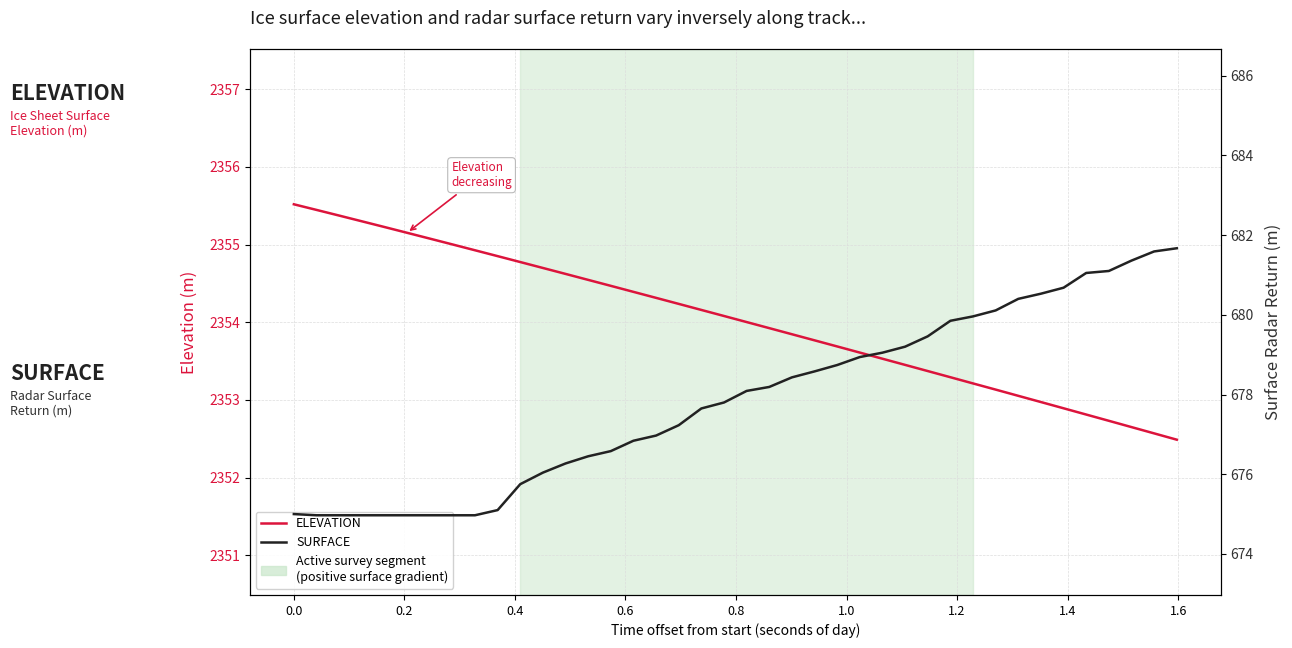

True or false: SURFACE and ELEVATION cross at least once.

False